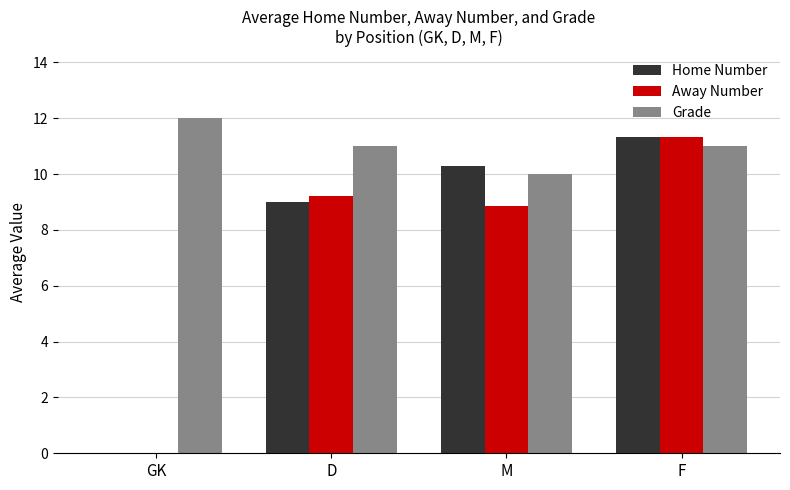

Which series has the largest total across all categories?

Grade